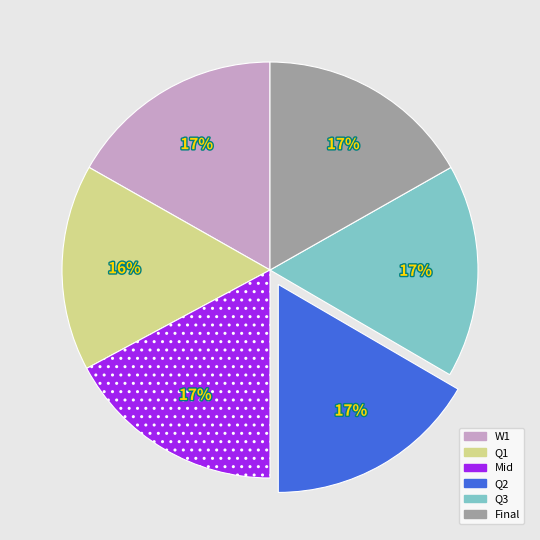

Approximately how many times larger is the value at Q3 compared to W1?

1.0